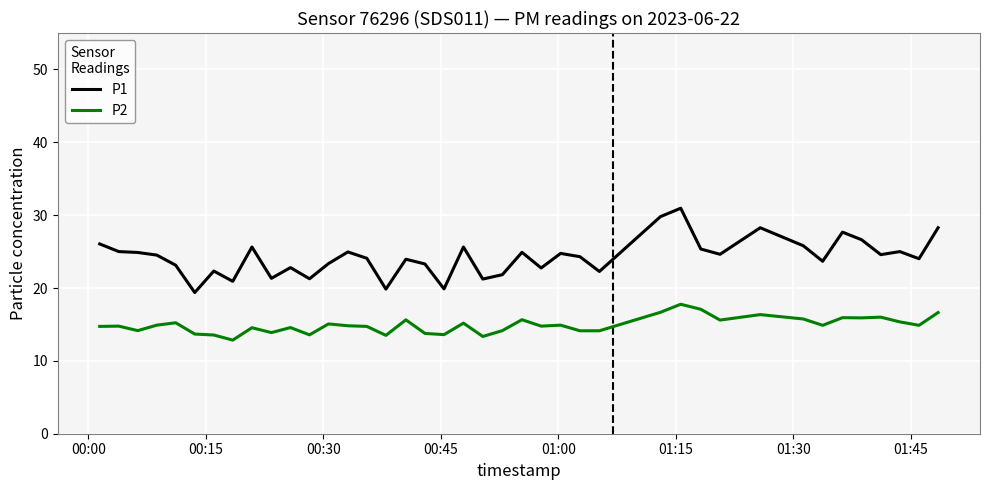

What is the difference between the maximum and minimum values in the P1 series?

11.6